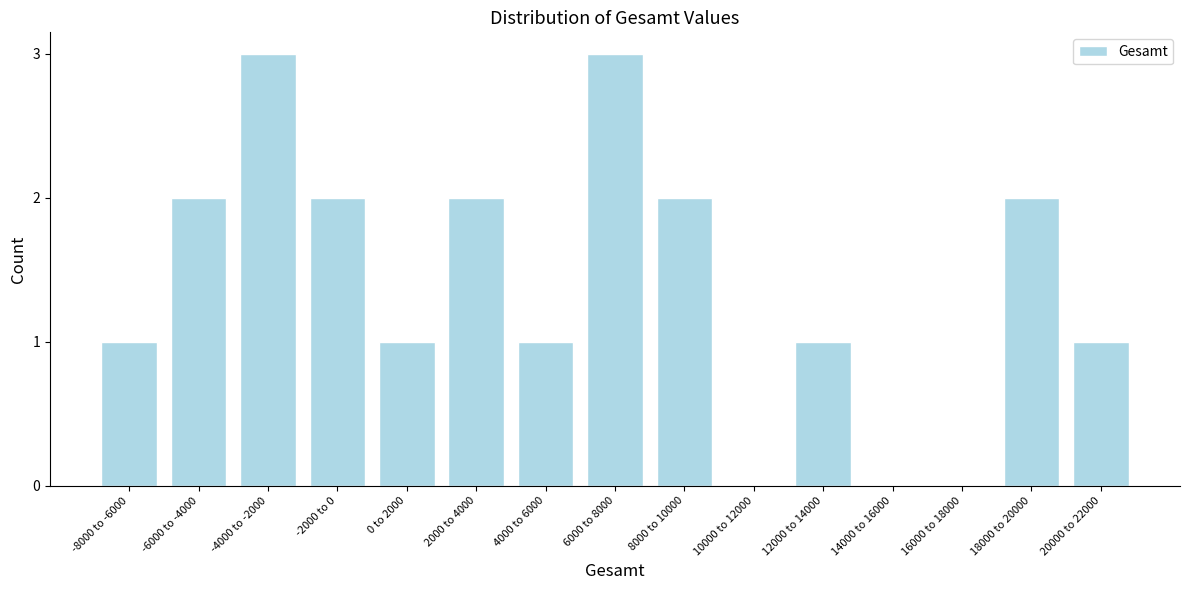

Reading left to right, what are all the values shown in this chart?

-8000 to -6000=1	-6000 to -4000=2	-4000 to -2000=3	-2000 to 0=2	0 to 2000=1	2000 to 4000=2	4000 to 6000=1	6000 to 8000=3	8000 to 10000=2	10000 to 12000=0	12000 to 14000=1	14000 to 16000=0	16000 to 18000=0	18000 to 20000=2	20000 to 22000=1